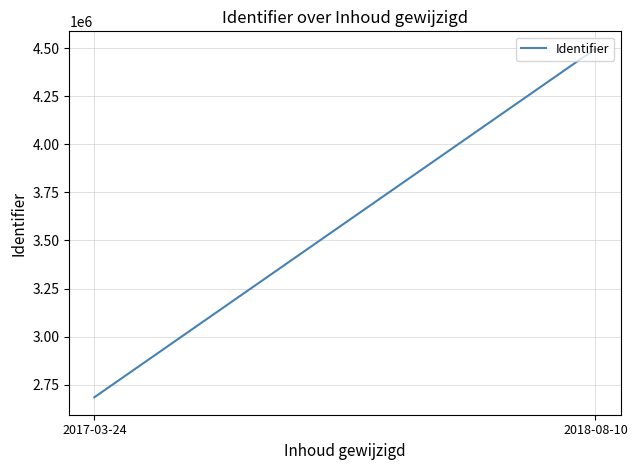

What is the maximum value shown in the chart?

4496939